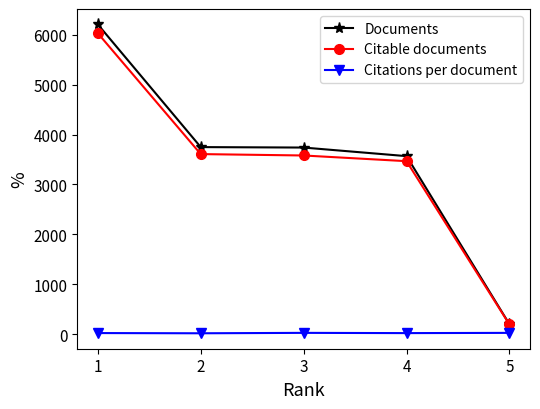

Is the value of Citable documents at 1 greater than the value of Documents at 4?

Yes